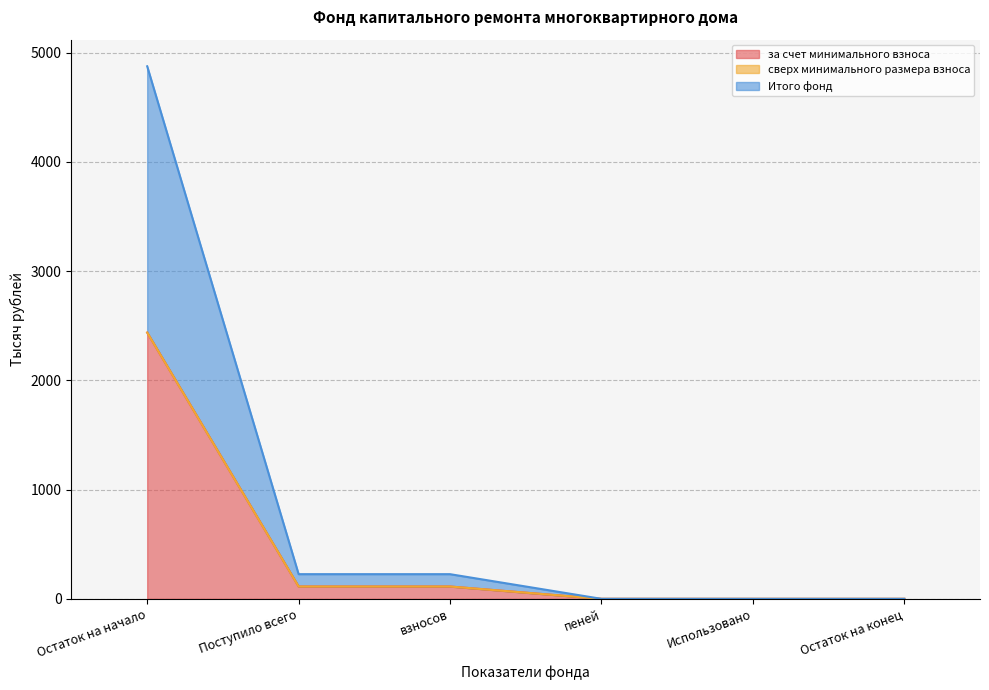

What position from the left is взносов?

3